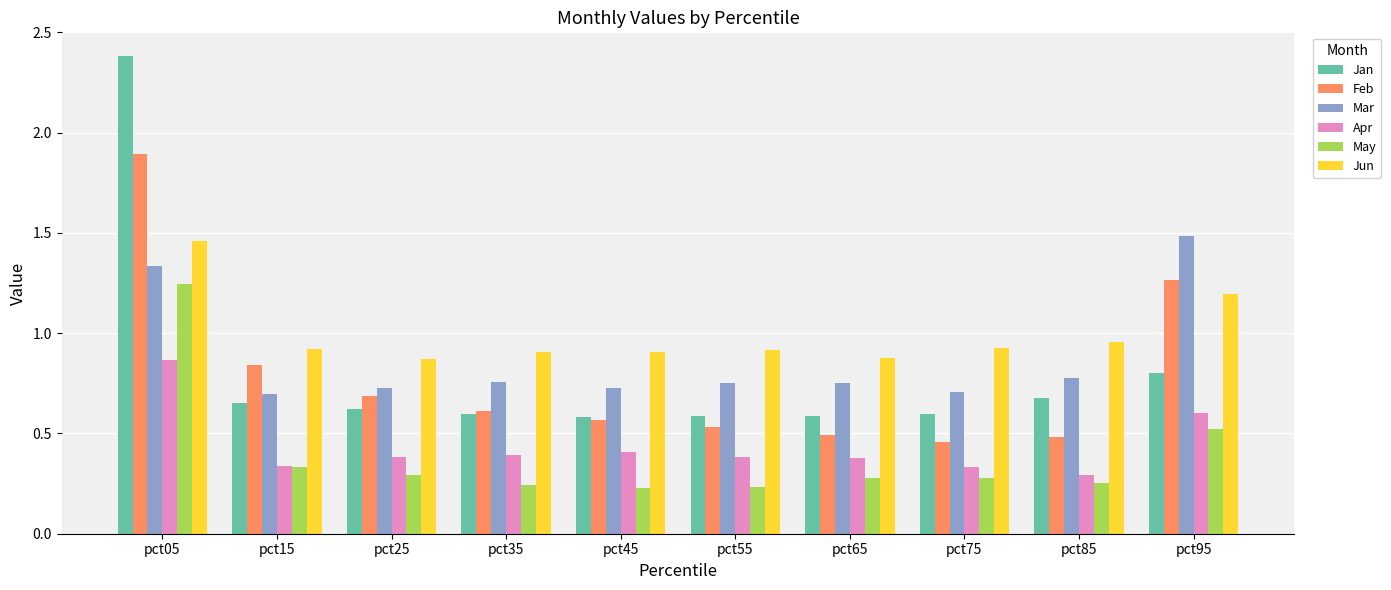

How many distinct data groups are displayed?

6